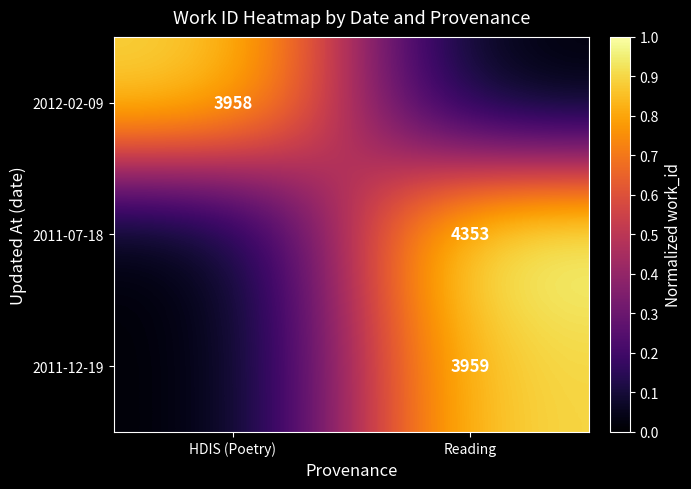

The 2011-07-18 series shows 4353 at Reading. True or false?

True